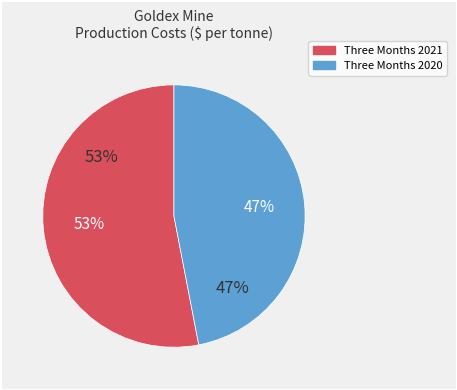

What is the largest slice in the pie chart?

Three Months Ended June 30, 2021